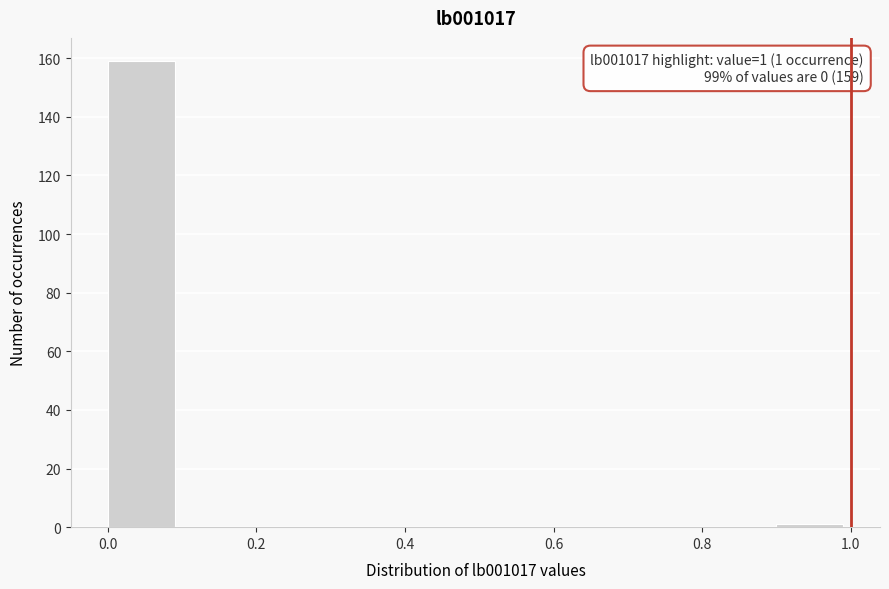

Over which range of the x-axis is the bar tallest?

0.0 to 0.1